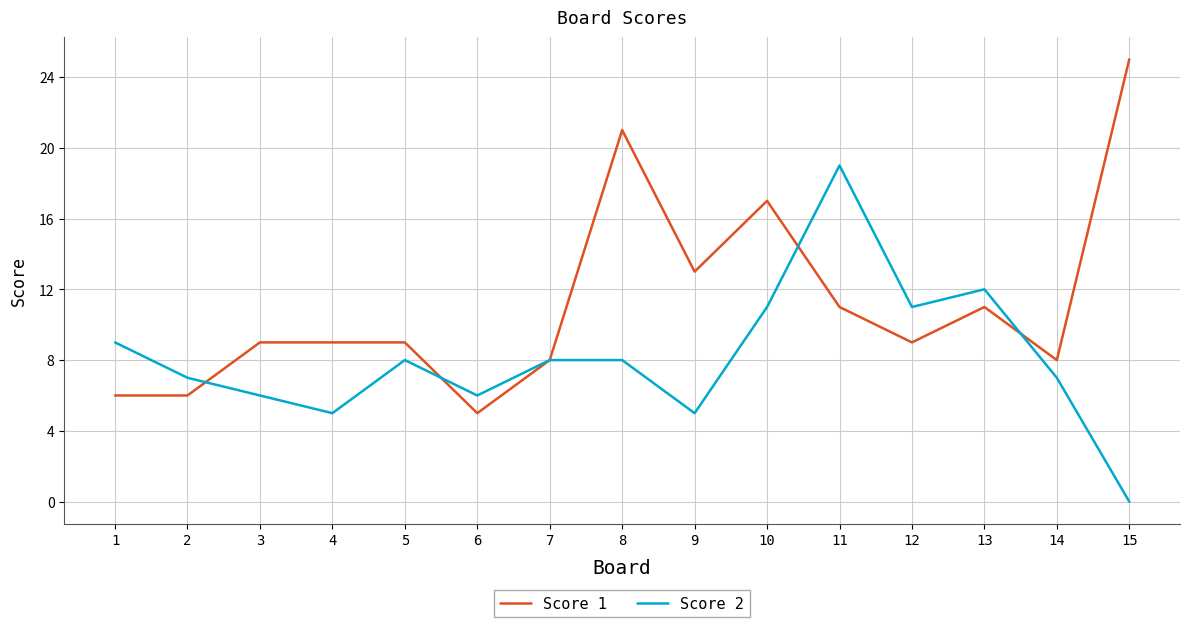

Is this an area chart (filled region under the line)?

No